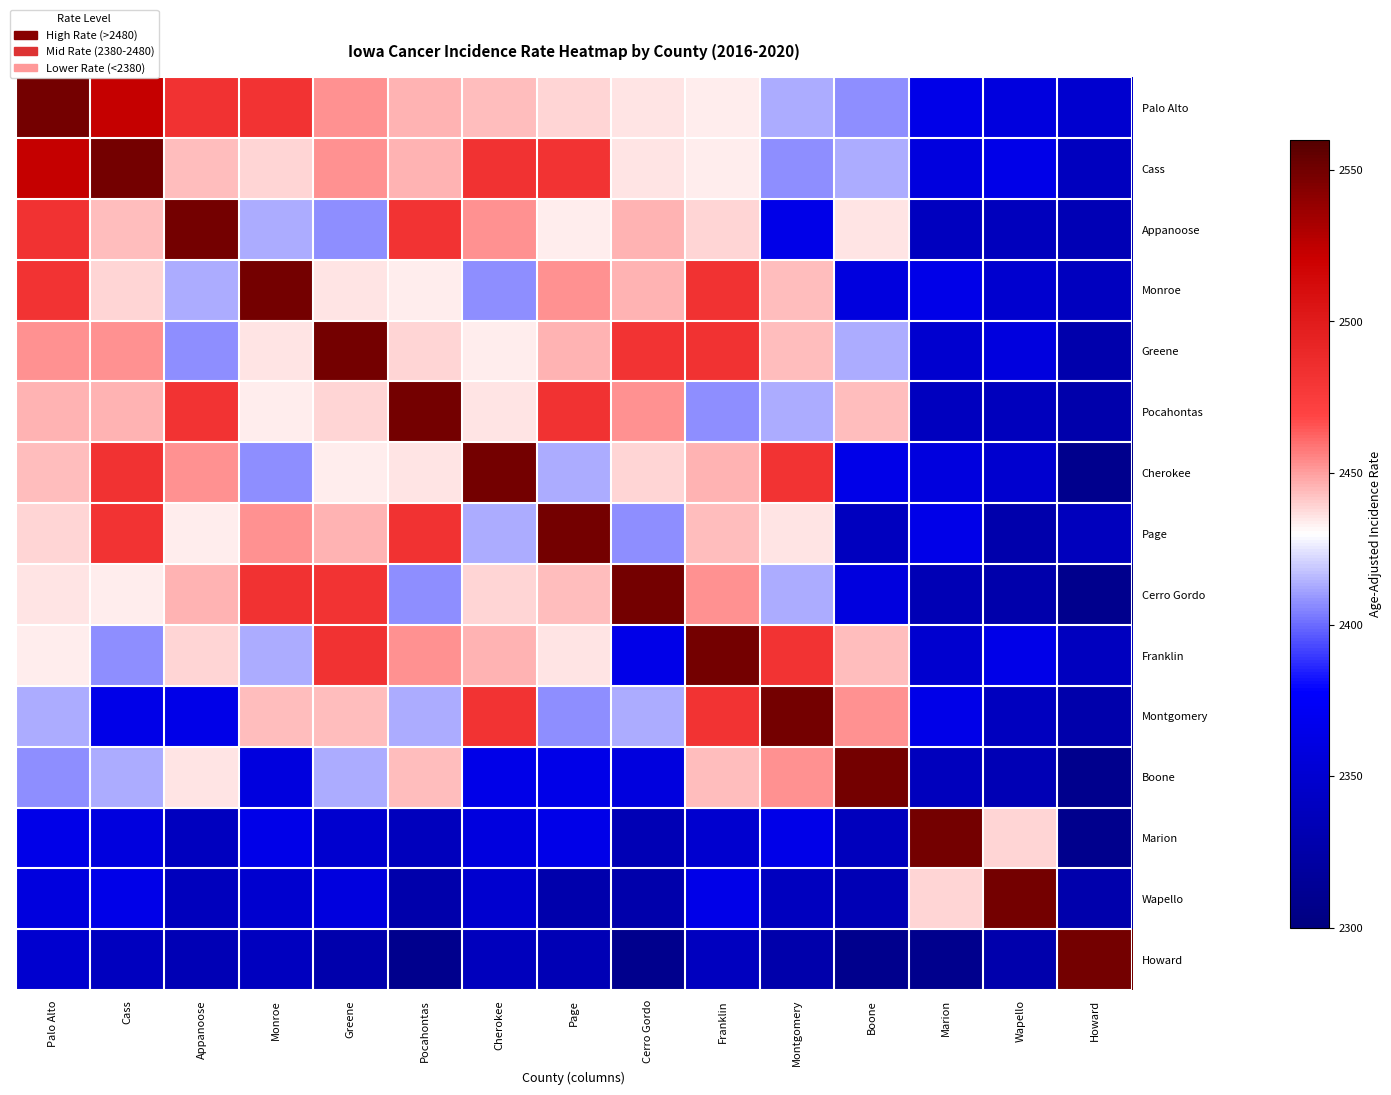

Reading left to right, extract all data points from this chart.

Palo Alto: Palo Alto=2549.2	Cass=2522.7	Appanoose=2482.8	Monroe=2481.4	Greene=2452.9	Pocahontas=2445.3	Cherokee=2443.4	Page=2438.2	Cerro Gordo=2435.4	Franklin=2433.3	Montgomery=2413.7	Boone=2407.5	Marion=2364.0	Wapello=2358.2	Howard=2349.3
Cass: Palo Alto=2522.7	Cass=2549.2	Appanoose=2443.4	Monroe=2438.2	Greene=2452.9	Pocahontas=2445.3	Cherokee=2482.8	Page=2481.4	Cerro Gordo=2435.4	Franklin=2433.3	Montgomery=2407.5	Boone=2413.7	Marion=2358.2	Wapello=2364.0	Howard=2339.6
Appanoose: Palo Alto=2482.8	Cass=2443.4	Appanoose=2549.2	Monroe=2413.7	Greene=2407.5	Pocahontas=2481.4	Cherokee=2452.9	Page=2433.3	Cerro Gordo=2445.3	Franklin=2438.2	Montgomery=2364.0	Boone=2435.4	Marion=2339.6	Wapello=2338.3	Howard=2333.0
Monroe: Palo Alto=2481.4	Cass=2438.2	Appanoose=2413.7	Monroe=2549.2	Greene=2435.4	Pocahontas=2433.3	Cherokee=2407.5	Page=2452.9	Cerro Gordo=2445.3	Franklin=2482.8	Montgomery=2443.4	Boone=2358.2	Marion=2364.0	Wapello=2349.3	Howard=2339.6
Greene: Palo Alto=2452.9	Cass=2452.9	Appanoose=2407.5	Monroe=2435.4	Greene=2549.2	Pocahontas=2438.2	Cherokee=2433.3	Page=2445.3	Cerro Gordo=2481.4	Franklin=2482.8	Montgomery=2443.4	Boone=2413.7	Marion=2349.3	Wapello=2358.2	Howard=2328.4
Pocahontas: Palo Alto=2445.3	Cass=2445.3	Appanoose=2481.4	Monroe=2433.3	Greene=2438.2	Pocahontas=2549.2	Cherokee=2435.4	Page=2482.8	Cerro Gordo=2452.9	Franklin=2407.5	Montgomery=2413.7	Boone=2443.4	Marion=2339.6	Wapello=2338.3	Howard=2327.3
Cherokee: Palo Alto=2443.4	Cass=2482.8	Appanoose=2452.9	Monroe=2407.5	Greene=2433.3	Pocahontas=2435.4	Cherokee=2549.2	Page=2413.7	Cerro Gordo=2438.2	Franklin=2445.3	Montgomery=2481.4	Boone=2364.0	Marion=2358.2	Wapello=2349.3	Howard=2309.0
Page: Palo Alto=2438.2	Cass=2481.4	Appanoose=2433.3	Monroe=2452.9	Greene=2445.3	Pocahontas=2482.8	Cherokee=2413.7	Page=2549.2	Cerro Gordo=2407.5	Franklin=2443.4	Montgomery=2435.4	Boone=2339.6	Marion=2364.0	Wapello=2328.4	Howard=2338.3
Cerro Gordo: Palo Alto=2435.4	Cass=2433.3	Appanoose=2445.3	Monroe=2482.8	Greene=2481.4	Pocahontas=2407.5	Cherokee=2438.2	Page=2443.4	Cerro Gordo=2549.2	Franklin=2452.9	Montgomery=2413.7	Boone=2358.2	Marion=2333.0	Wapello=2327.3	Howard=2309.0
Franklin: Palo Alto=2433.3	Cass=2407.5	Appanoose=2438.2	Monroe=2413.7	Greene=2482.8	Pocahontas=2452.9	Cherokee=2445.3	Page=2435.4	Cerro Gordo=2364.0	Franklin=2549.2	Montgomery=2481.4	Boone=2443.4	Marion=2349.3	Wapello=2364.0	Howard=2339.6
Montgomery: Palo Alto=2413.7	Cass=2364.0	Appanoose=2364.0	Monroe=2443.4	Greene=2443.4	Pocahontas=2413.7	Cherokee=2481.4	Page=2407.5	Cerro Gordo=2413.7	Franklin=2481.4	Montgomery=2549.2	Boone=2452.9	Marion=2364.0	Wapello=2339.6	Howard=2327.3
Boone: Palo Alto=2407.5	Cass=2413.7	Appanoose=2435.4	Monroe=2358.2	Greene=2413.7	Pocahontas=2443.4	Cherokee=2364.0	Page=2364.0	Cerro Gordo=2358.2	Franklin=2443.4	Montgomery=2452.9	Boone=2549.2	Marion=2338.3	Wapello=2333.0	Howard=2309.0
Marion: Palo Alto=2364.0	Cass=2358.2	Appanoose=2339.6	Monroe=2364.0	Greene=2349.3	Pocahontas=2338.3	Cherokee=2358.2	Page=2364.0	Cerro Gordo=2333.0	Franklin=2349.3	Montgomery=2364.0	Boone=2338.3	Marion=2549.2	Wapello=2438.2	Howard=2309.0
Wapello: Palo Alto=2358.2	Cass=2364.0	Appanoose=2338.3	Monroe=2349.3	Greene=2358.2	Pocahontas=2327.3	Cherokee=2349.3	Page=2328.4	Cerro Gordo=2327.3	Franklin=2364.0	Montgomery=2339.6	Boone=2333.0	Marion=2438.2	Wapello=2549.2	Howard=2328.4
Howard: Palo Alto=2349.3	Cass=2339.6	Appanoose=2333.0	Monroe=2339.6	Greene=2328.4	Pocahontas=2309.0	Cherokee=2338.3	Page=2333.0	Cerro Gordo=2309.0	Franklin=2339.6	Montgomery=2327.3	Boone=2309.0	Marion=2309.0	Wapello=2328.4	Howard=2549.2